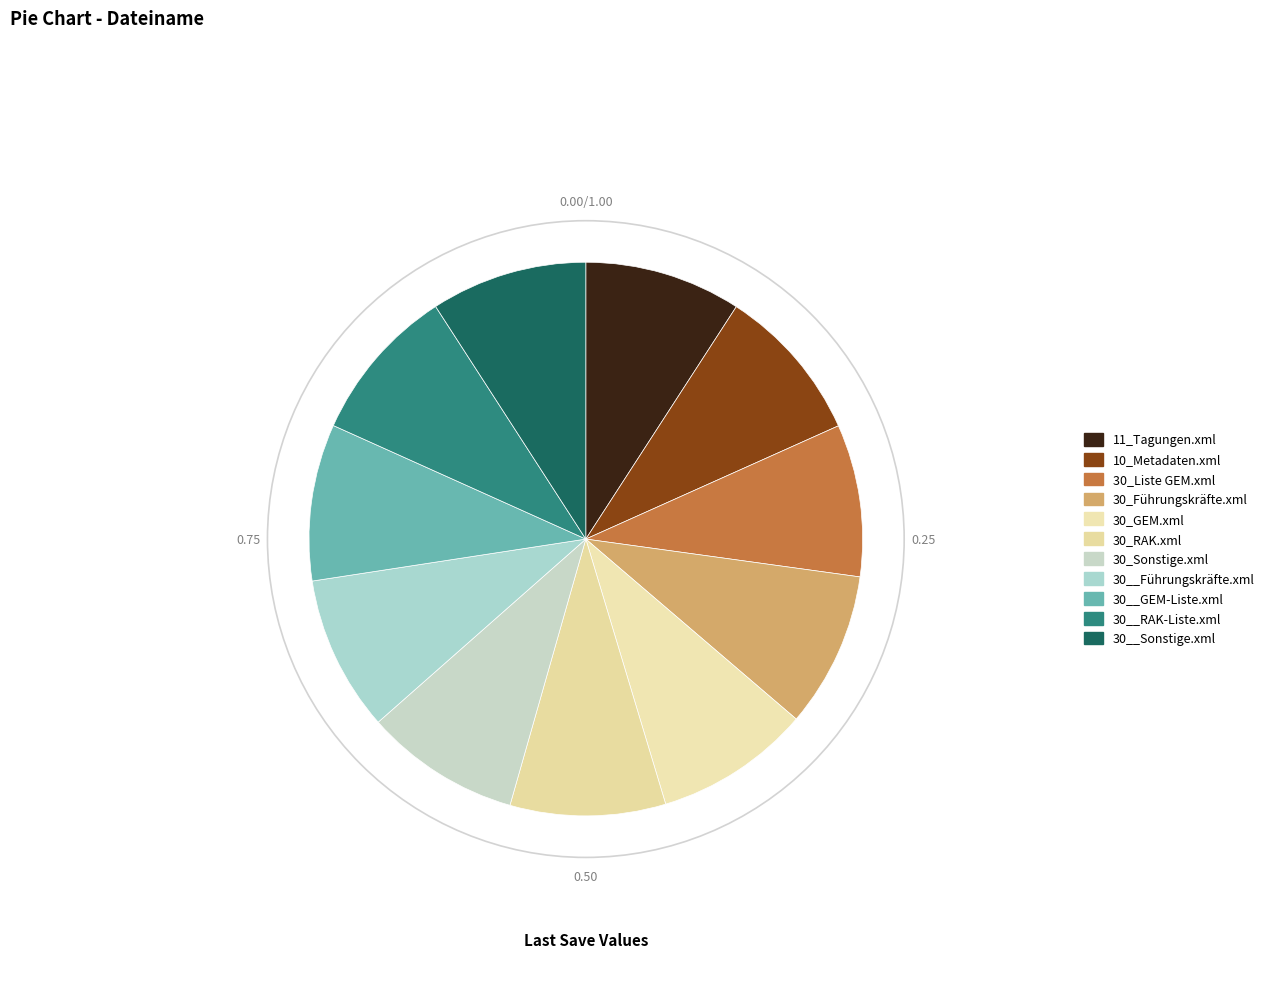

Which category has the smallest portion of the pie?

30_Liste GEM.xml